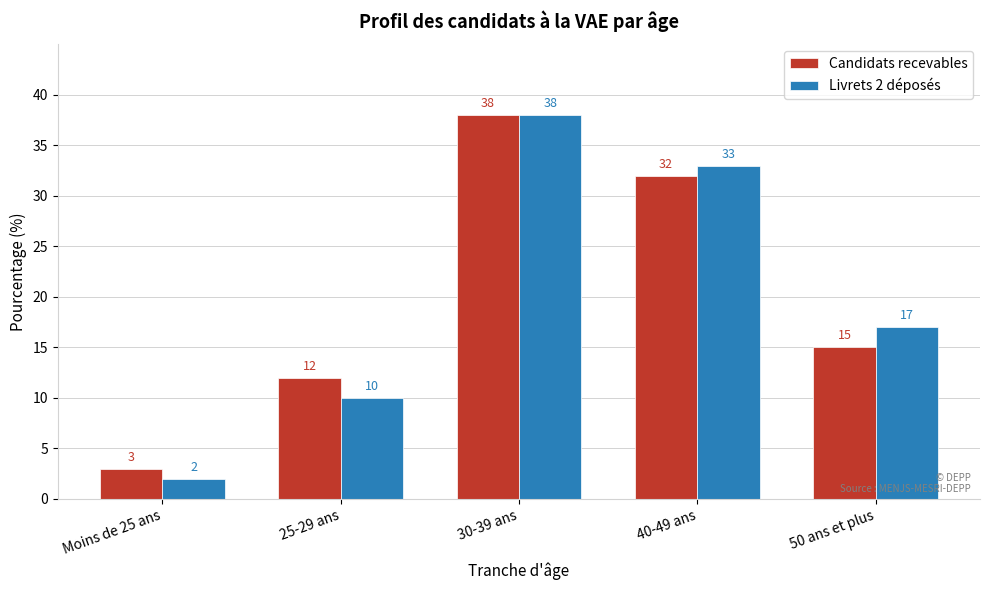

Reading left to right, extract all data points from this chart.

Candidats recevables: Moins de 25 ans=3	25-29 ans=12	30-39 ans=38	40-49 ans=32	50 ans et plus=15
Livrets 2 déposés: Moins de 25 ans=2	25-29 ans=10	30-39 ans=38	40-49 ans=33	50 ans et plus=17